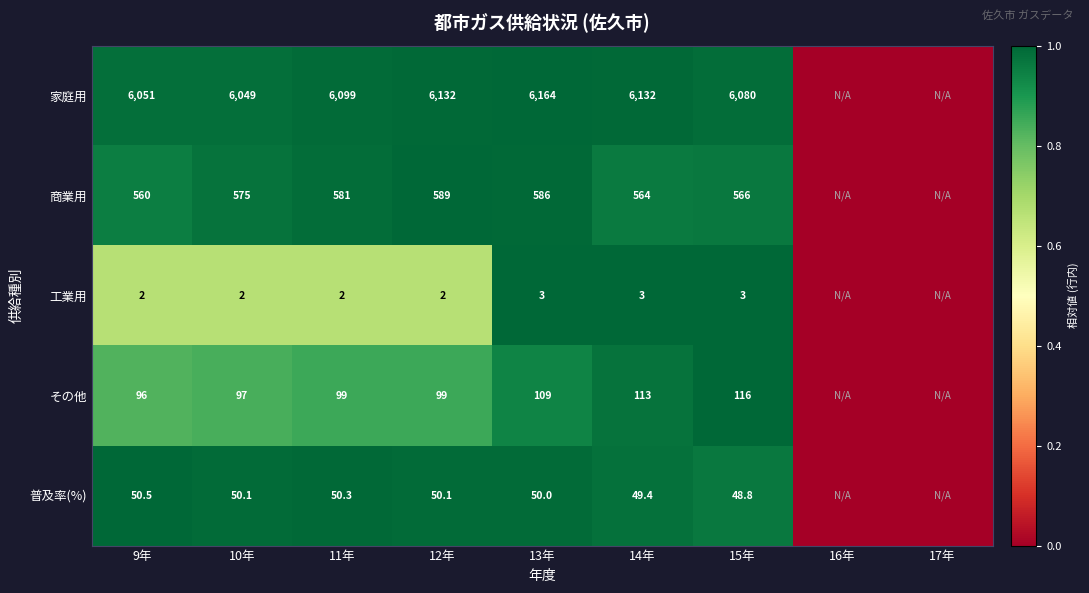

What is the sum of the 商業用 values at 13年 and 9年?

1146.0